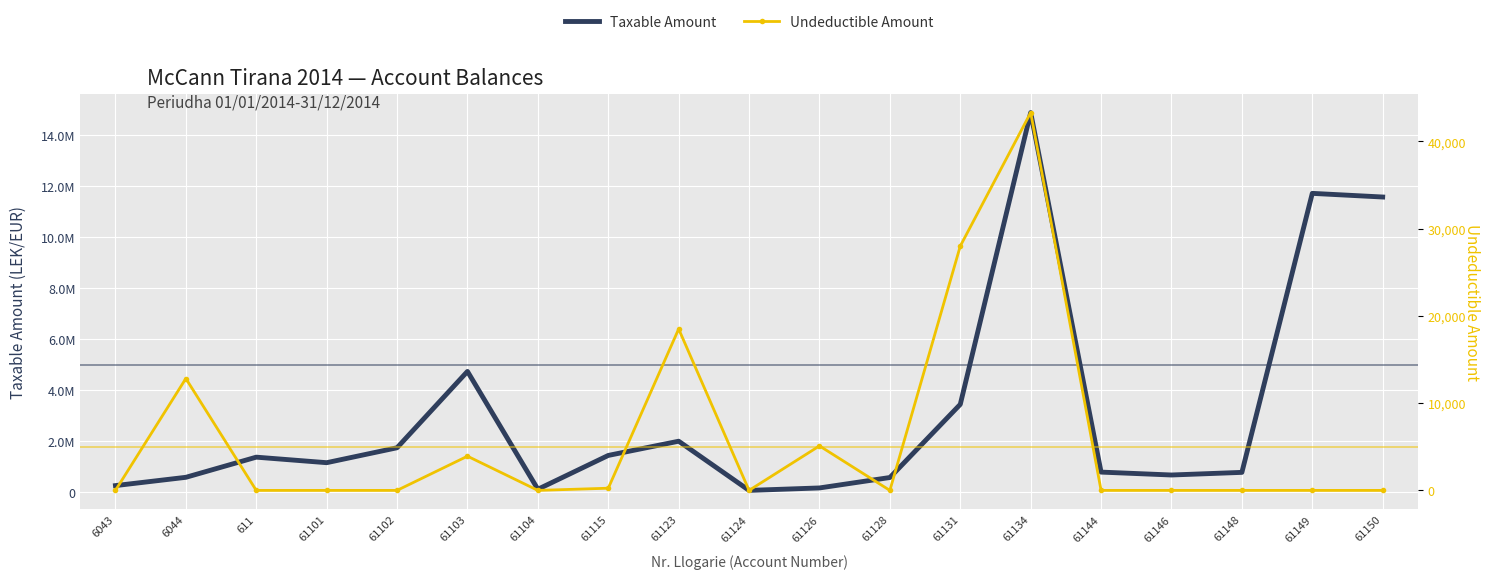

Is the value of Undeductible Amount at 6043 greater than the value of Taxable Amount at 61103?

No